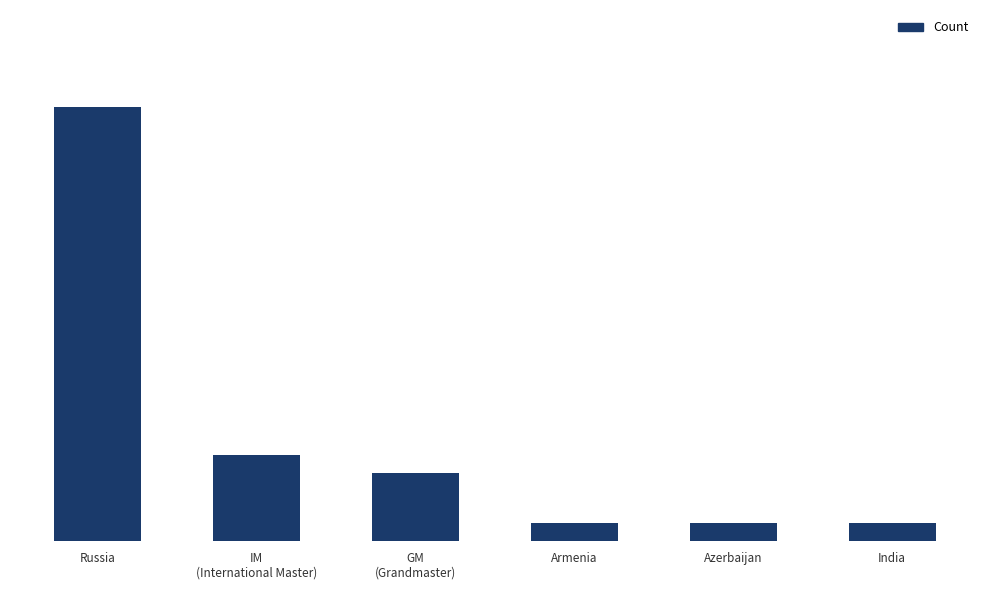

Does the chart contain any negative values?

No